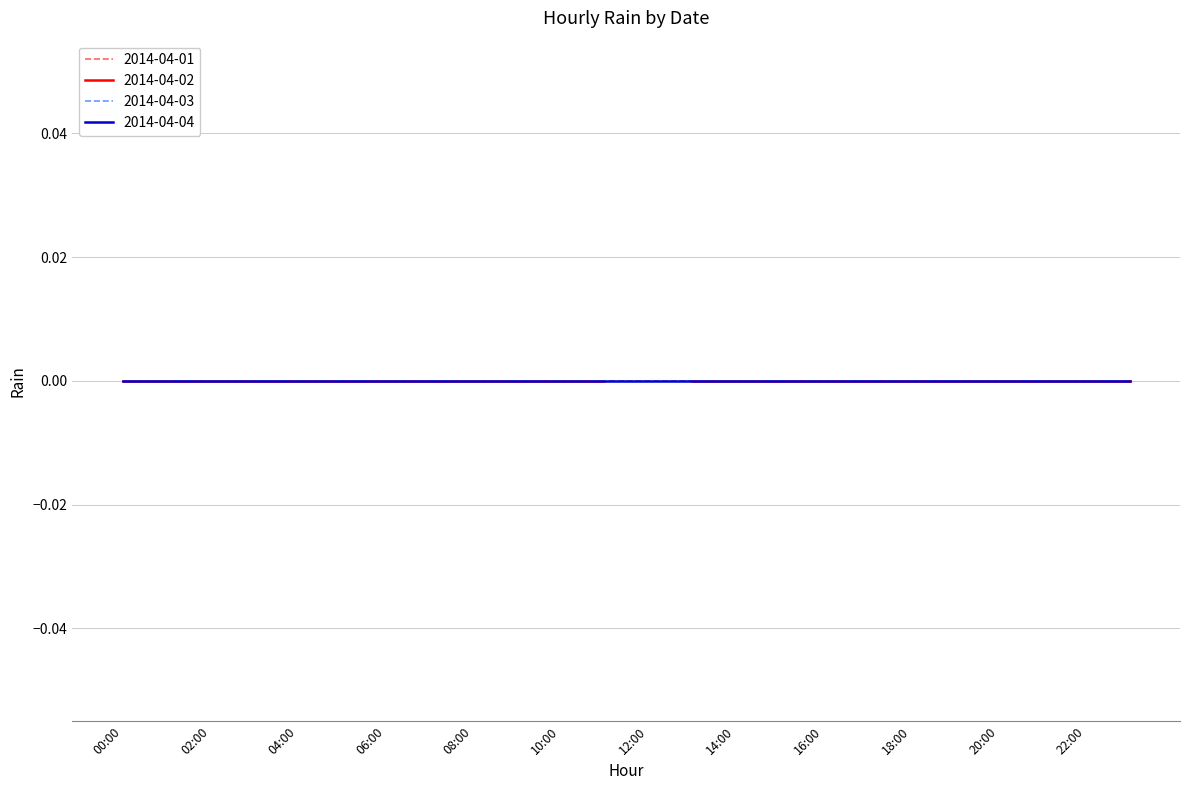

Which series changed the most between 03:00 and 05:00?

2014-04-01